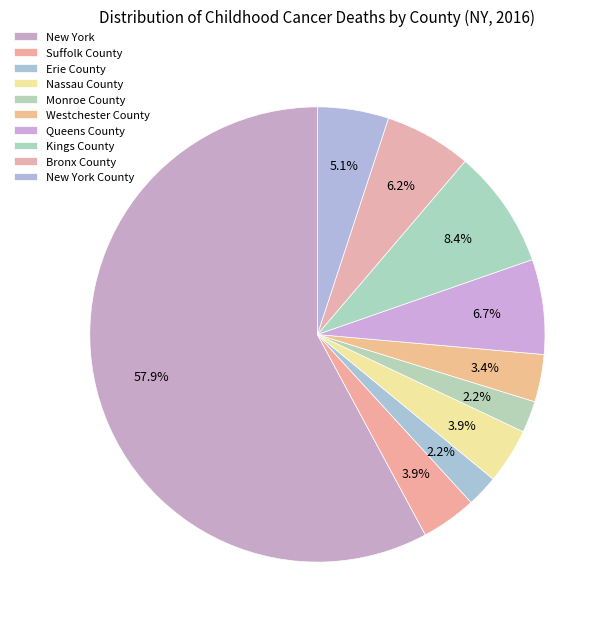

What is the majority slice?

New York